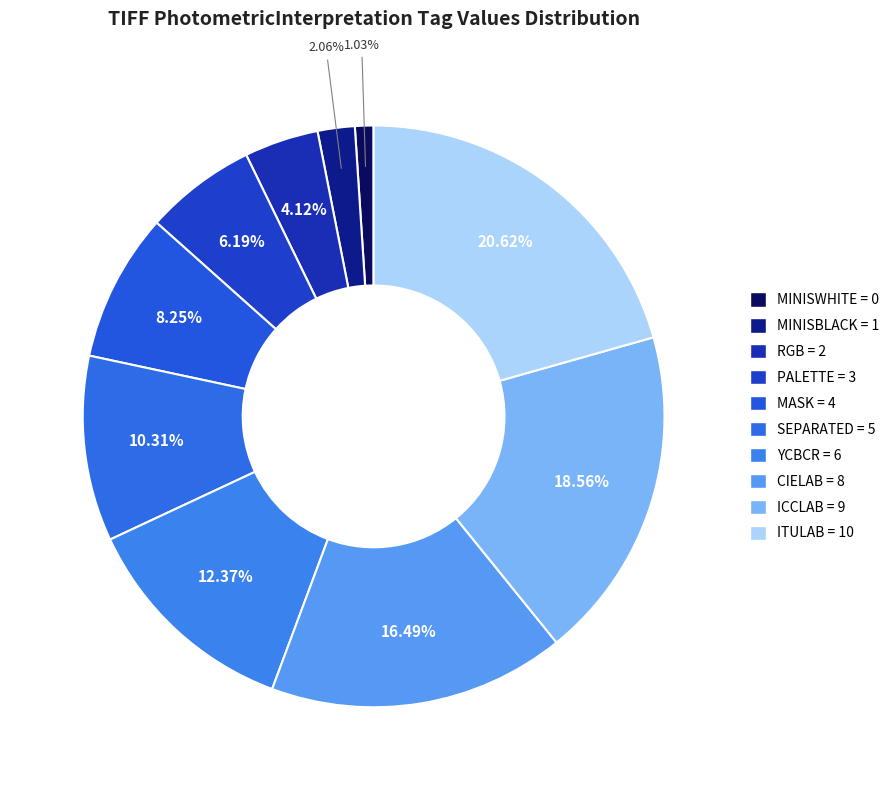

Is the sum of MINISBLACK = 1 and MASK = 4 greater than half?

No